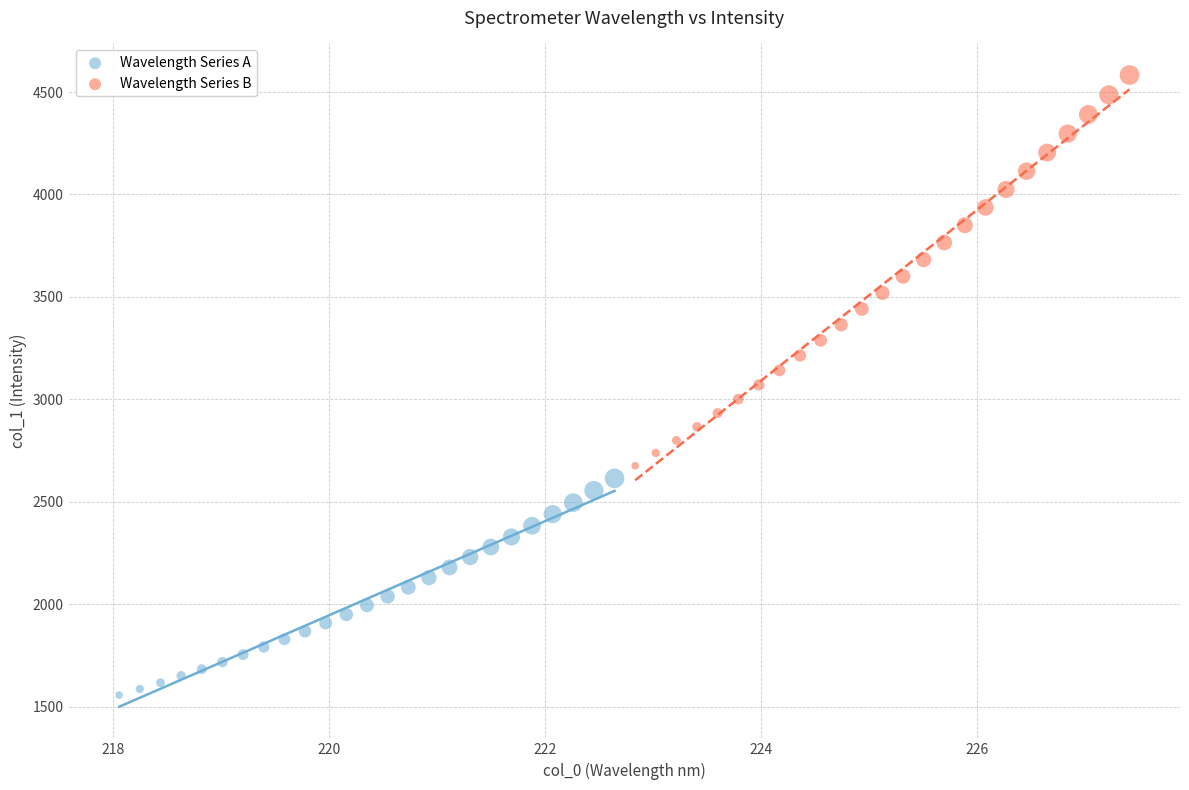

Which series contains the lowest Y value?

Wavelength Series A